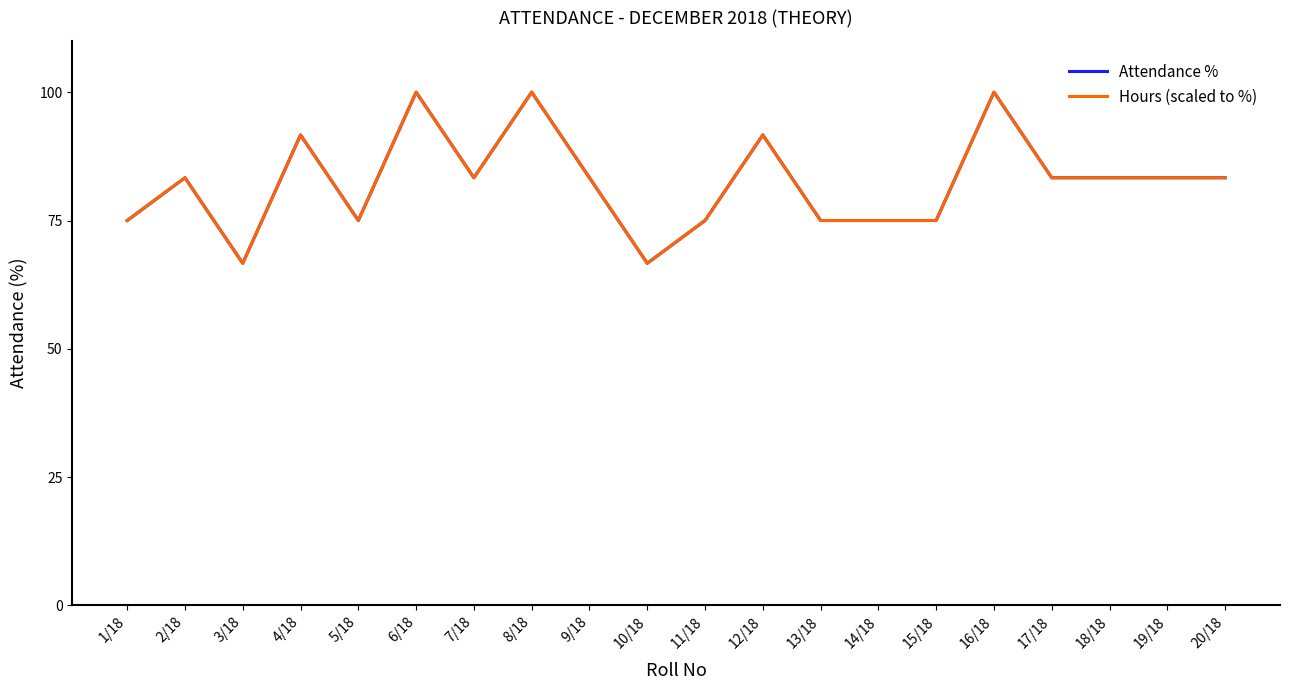

Reading left to right, transcribe all the data shown in this chart.

Attendance %: 75.0	83.3	66.7	91.7	75.0	100.0	83.3	100.0	83.3	66.7	75.0	91.7	75.0	75.0	75.0	100.0	83.3	83.3	83.3	83.3
Hours (scaled to %): 75.0	83.3	66.7	91.7	75.0	100.0	83.3	100.0	83.3	66.7	75.0	91.7	75.0	75.0	75.0	100.0	83.3	83.3	83.3	83.3